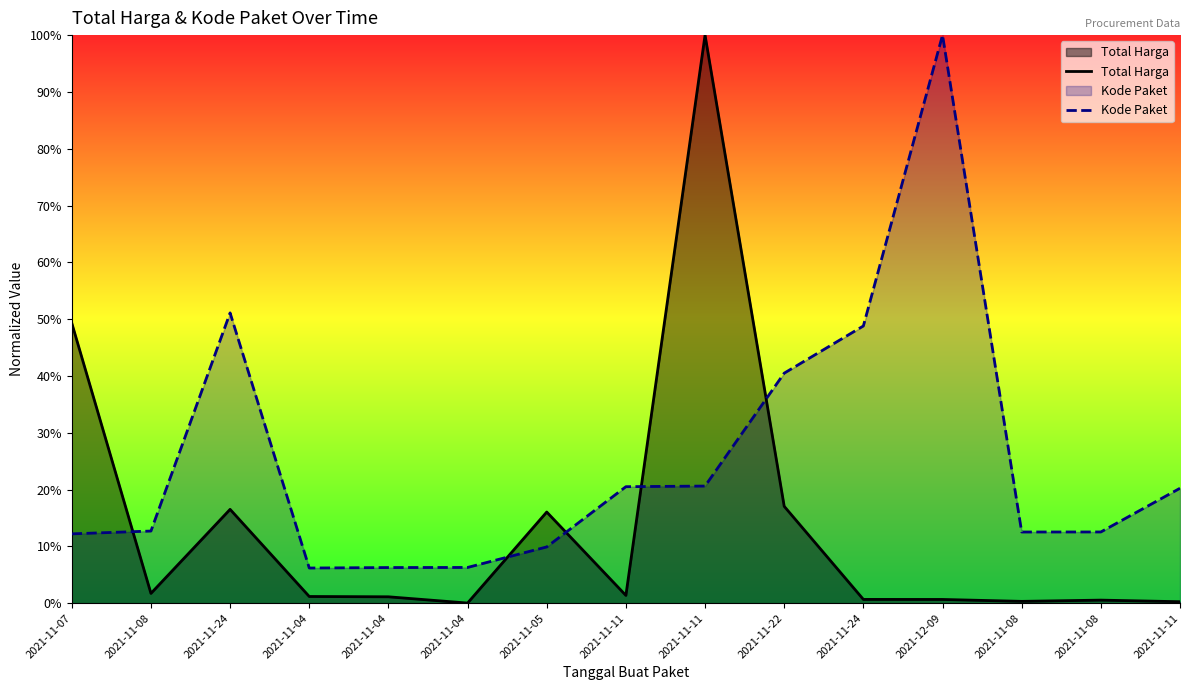

At which label does Kode Paket reach its peak?

2021-12-09